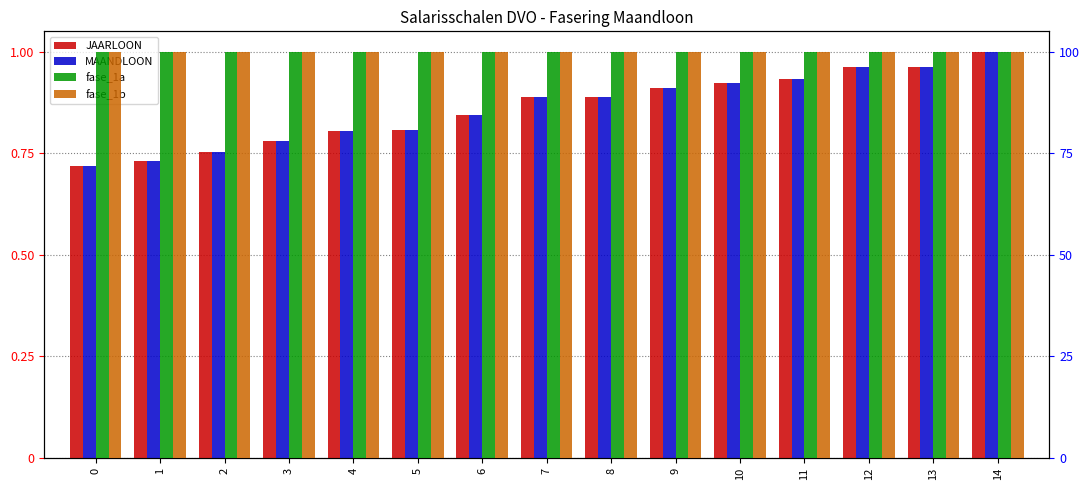

Which series has the widest spread of values?

JAARLOON